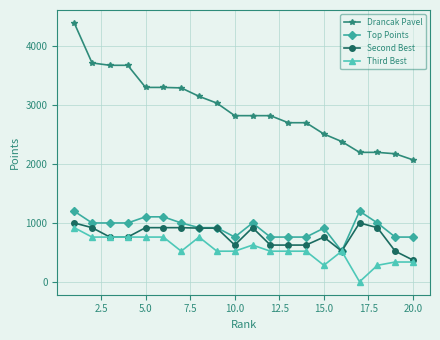

What is the maximum value shown in the chart?

4400